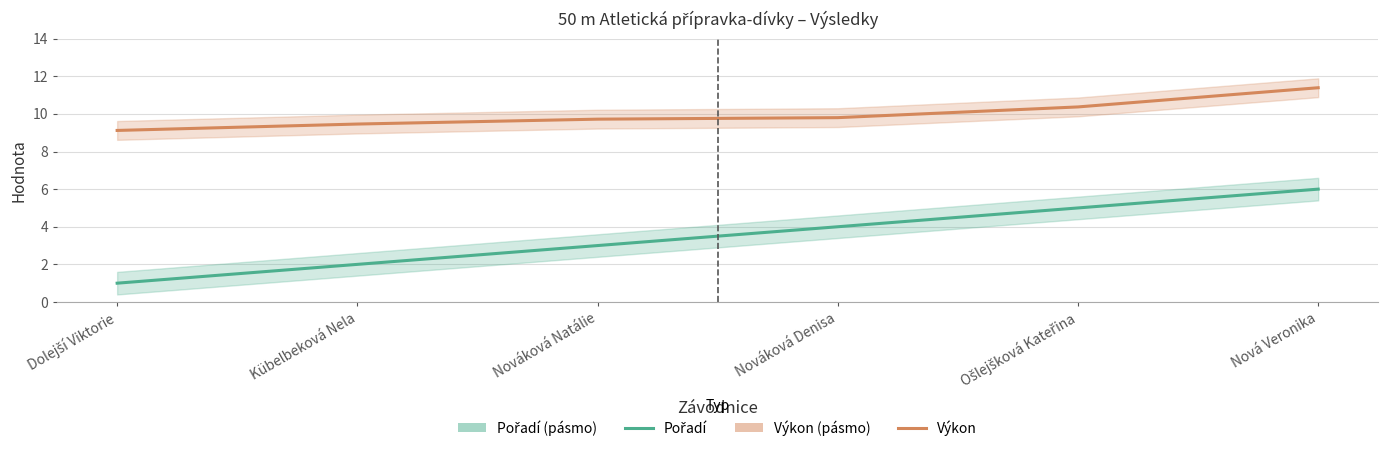

Between Kübelbeková Nela and Nováková Denisa, which is larger?

Nováková Denisa